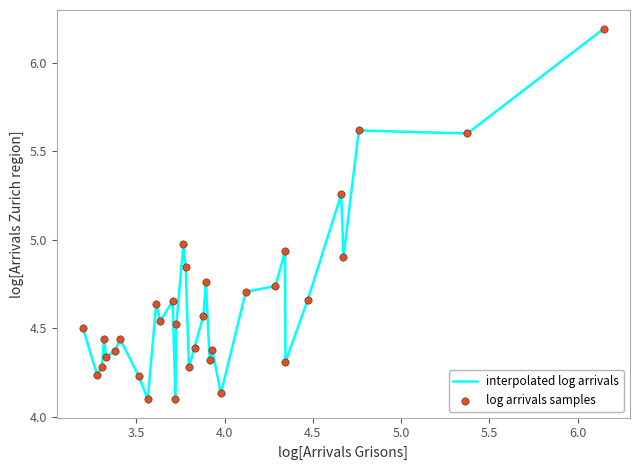

What is the greatest value displayed?

6.2